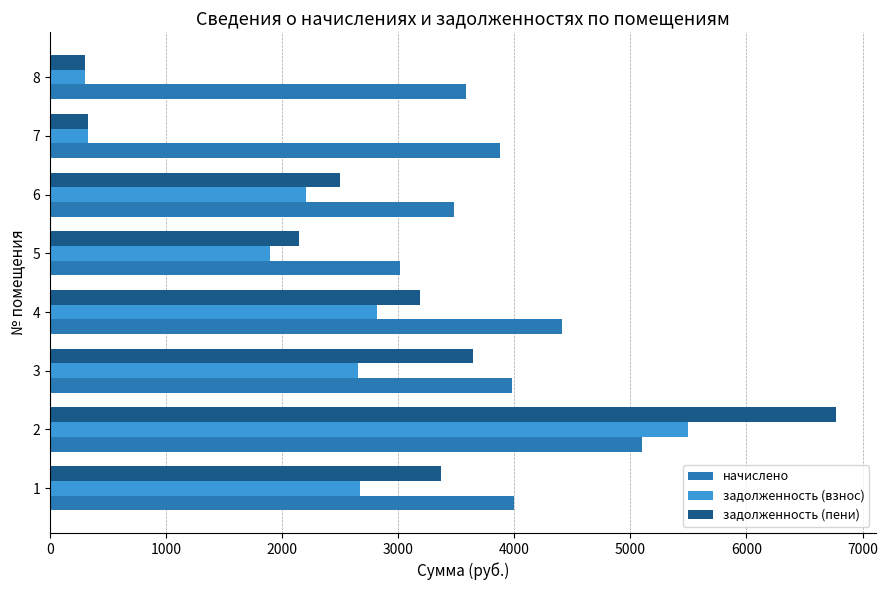

What is the lowest value of the начислено series?

3016.4